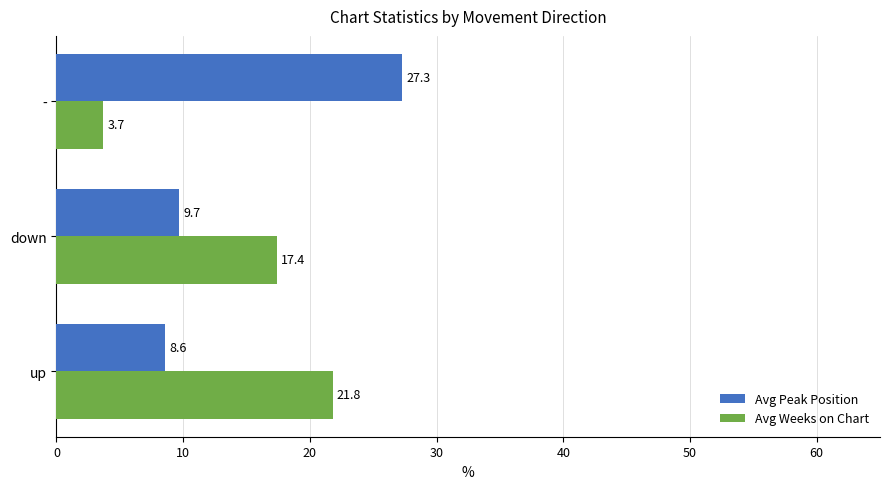

What is the difference between the highest and lowest values at down?

7.7